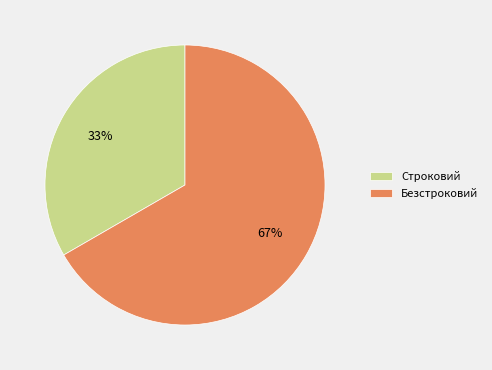

Approximately how many times larger is the value at Строковий compared to Безстроковий?

0.5